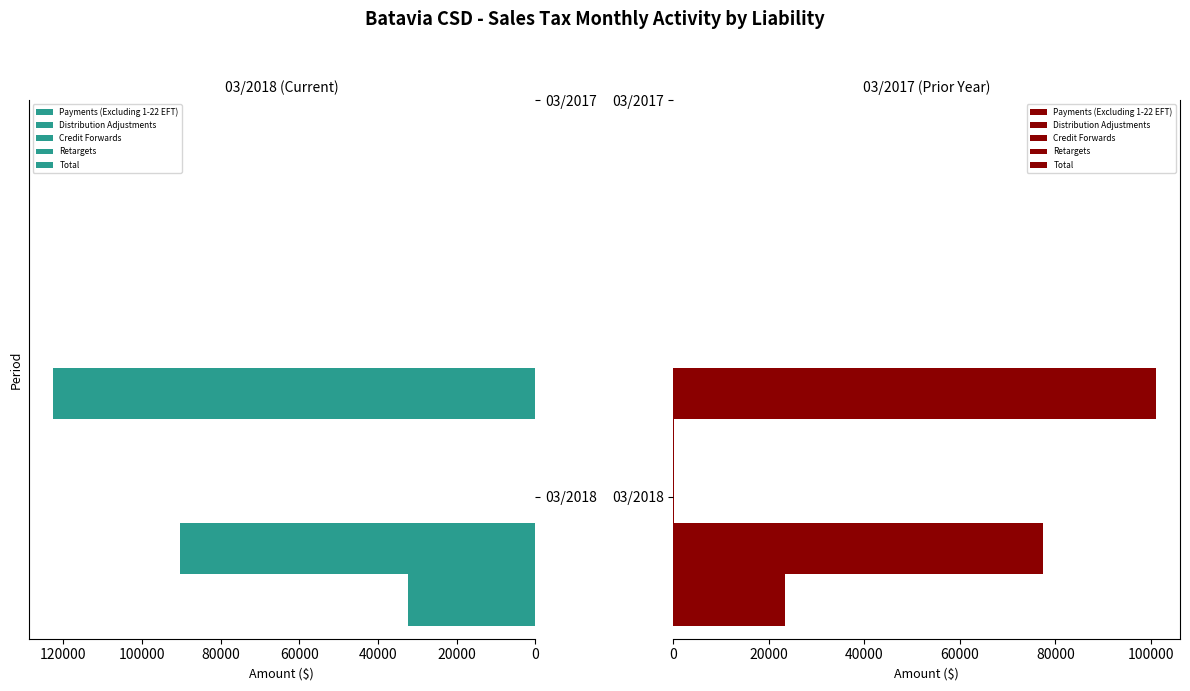

What are all the series names shown in the legend?

Payments (Excluding 1-22 EFT), Distribution Adjustments, Credit Forwards, Retargets, Total